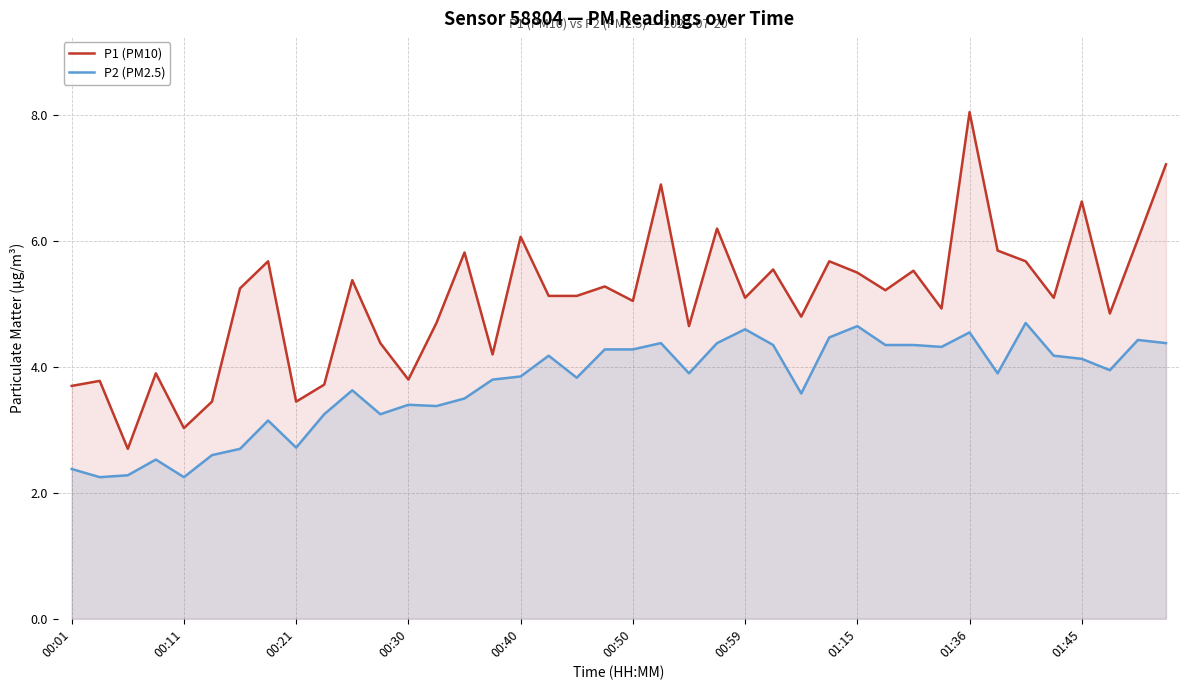

True or false: P1 (PM10) and P2 (PM2.5) intersect in this chart.

False